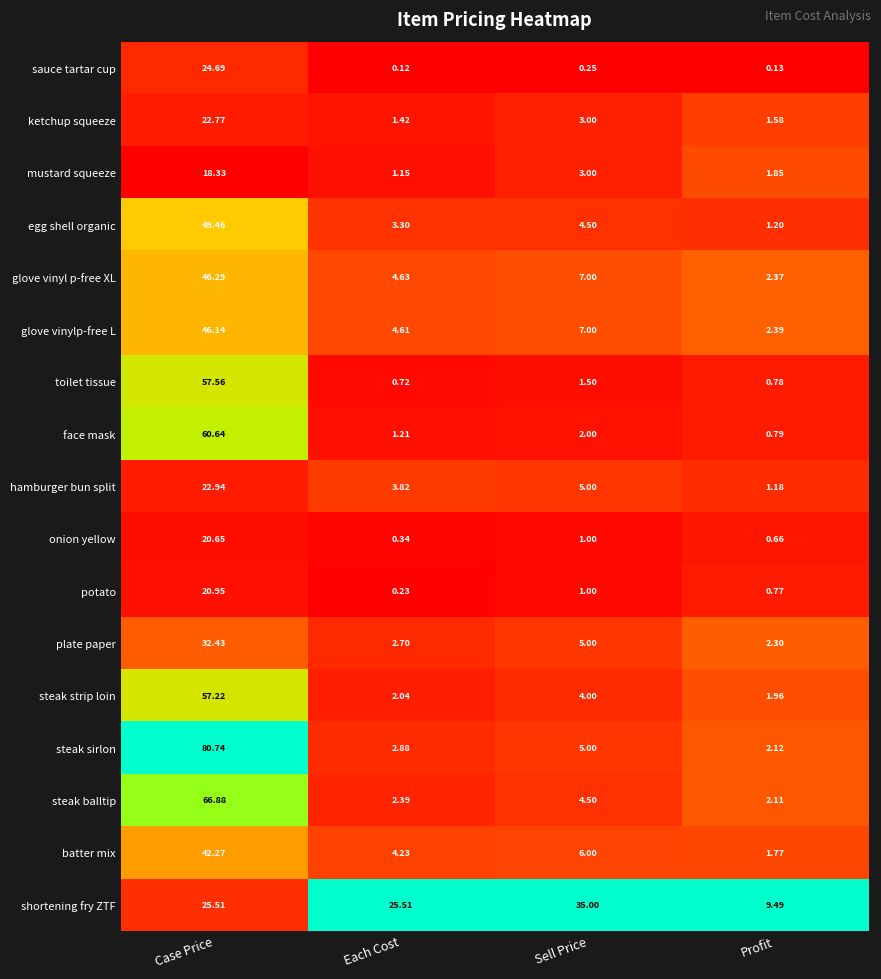

Which category has the highest value across all series?

Case Price